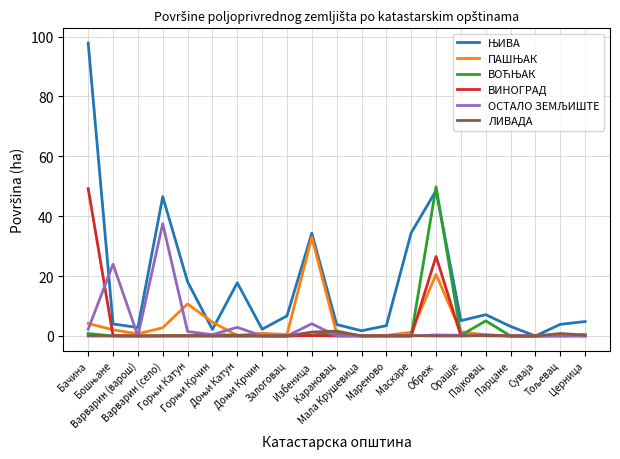

Does the chart have visible grid lines?

Yes